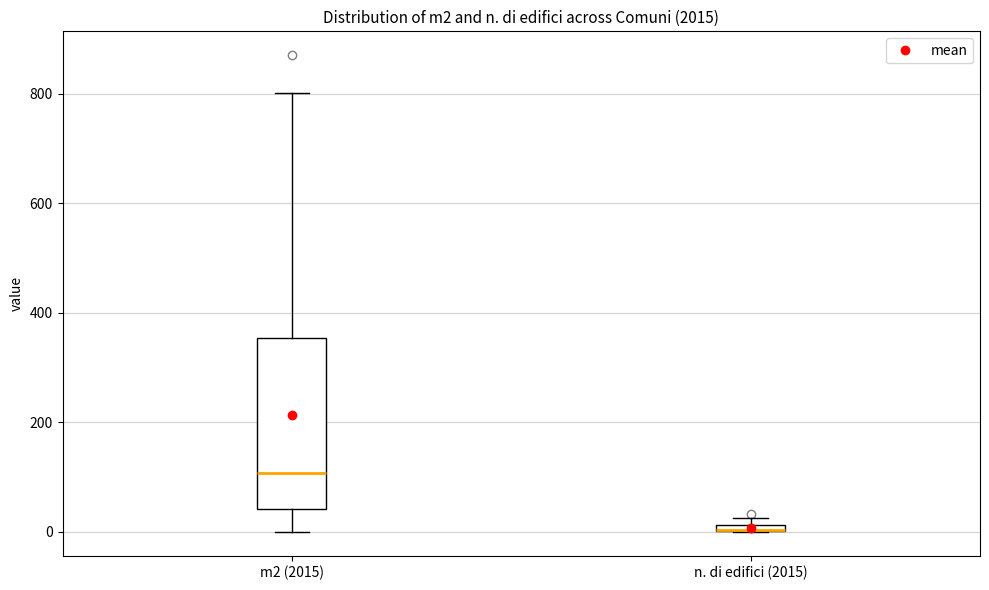

Comparing the boxes themselves (not the whiskers), which one is the tallest?

m2 (2015)